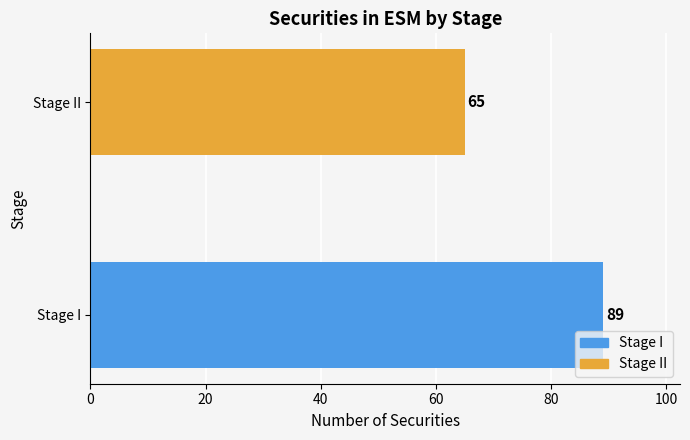

What is the sum of all values?

154